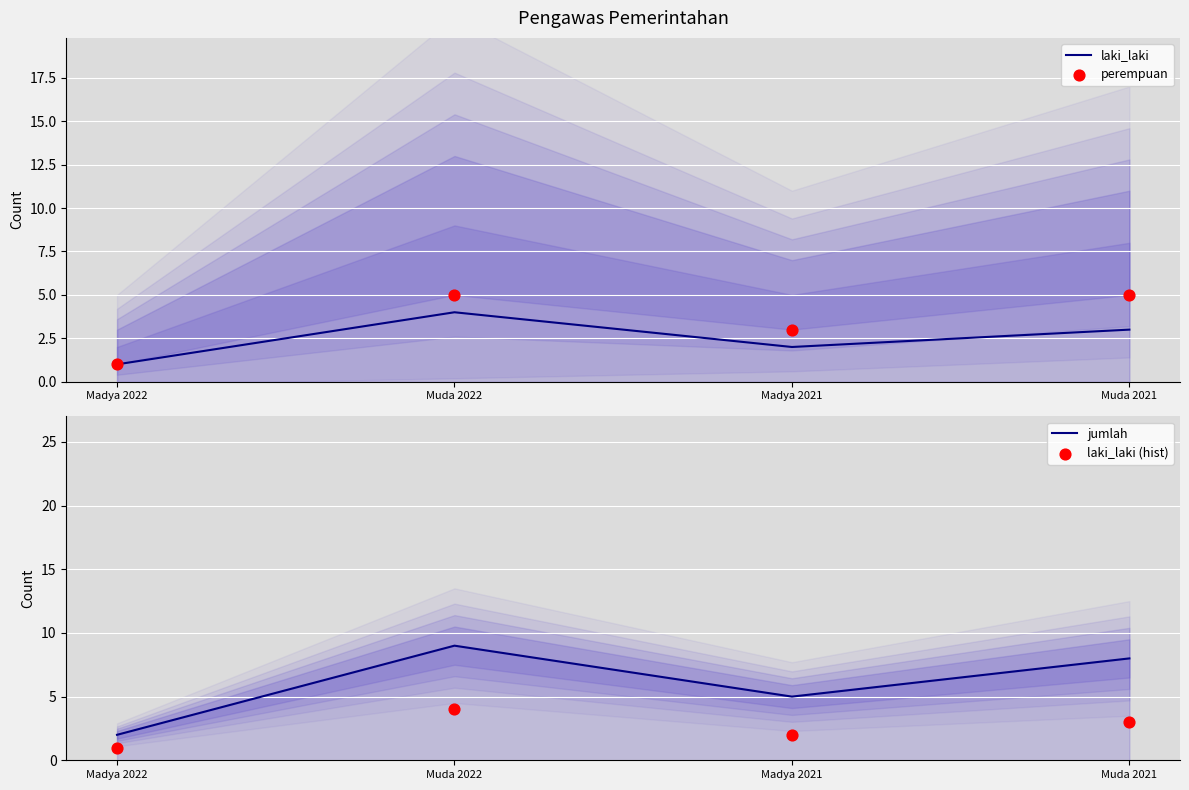

What are all the series names shown in the legend?

laki_laki, perempuan, jumlah, laki_laki (hist)